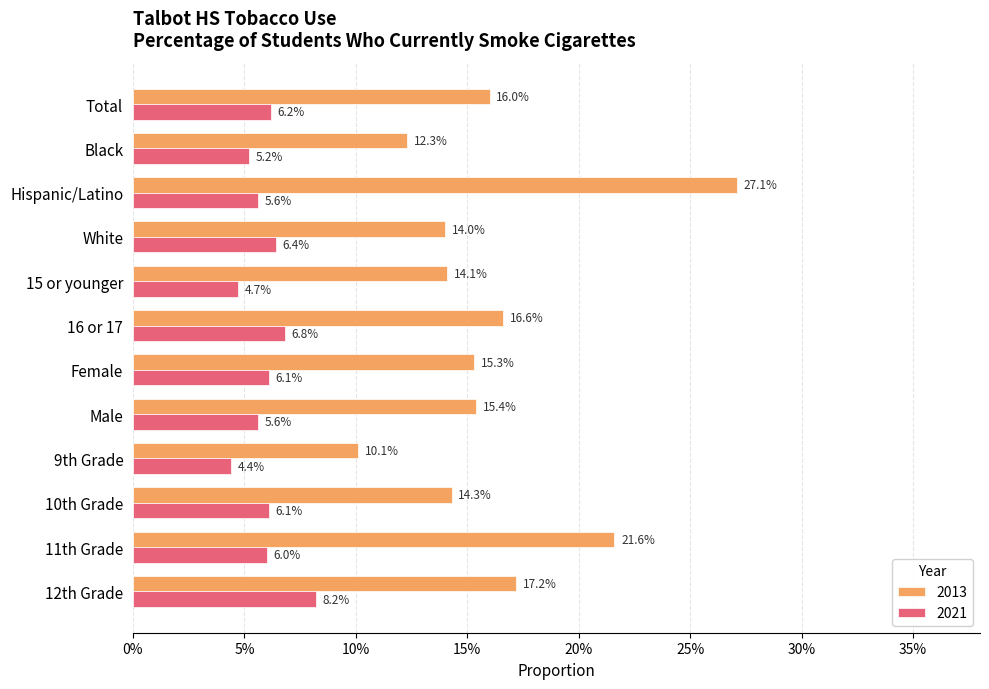

What are all the series names shown in the legend?

2013, 2021